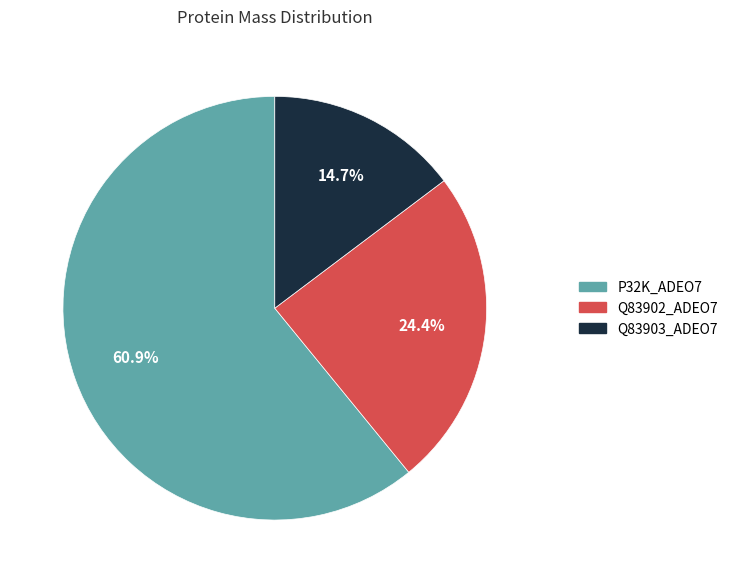

To the nearest percent, what is the difference between the Q83902_ADEO7 and Q83903_ADEO7 slice percentages?

10%